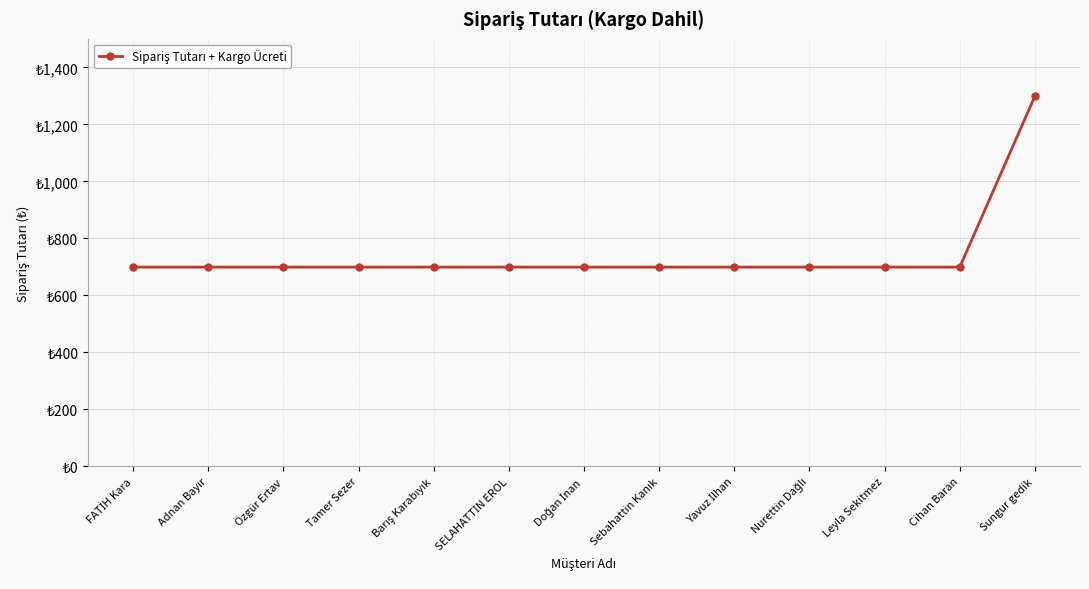

Is it true that the value at Sebahattin Kanık is 699?

True